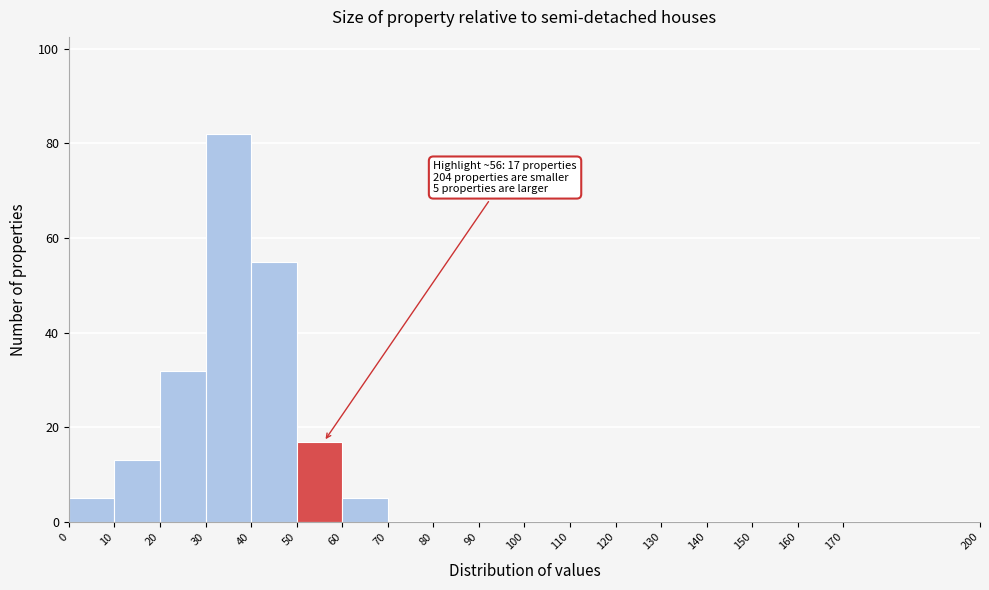

Which range on the x-axis has the tallest bar?

30 to 40